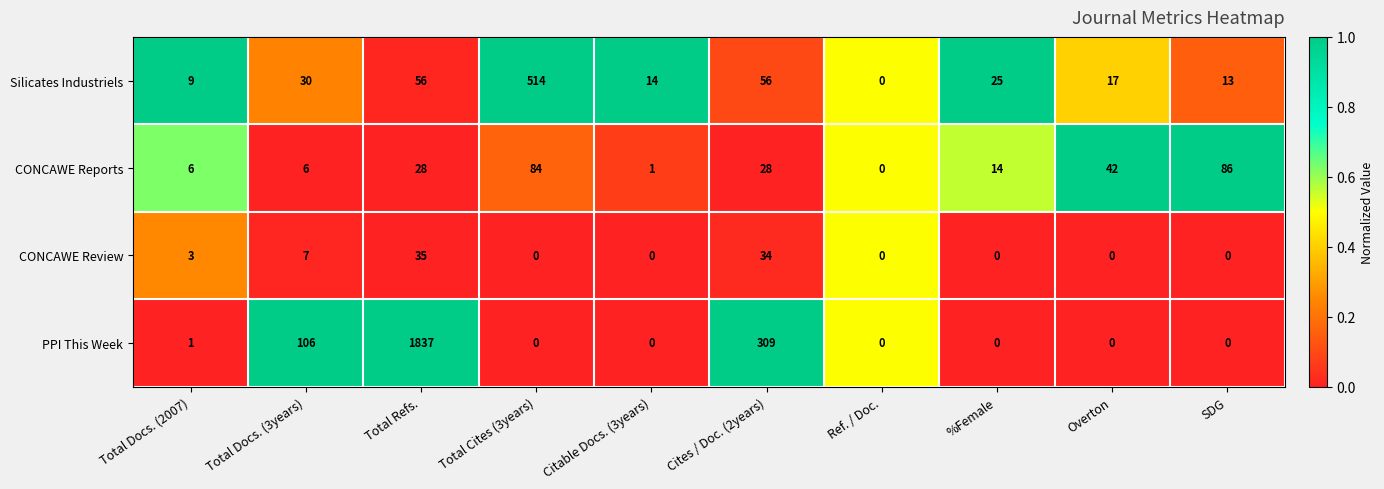

Which series has the largest total across all categories?

PPI This Week